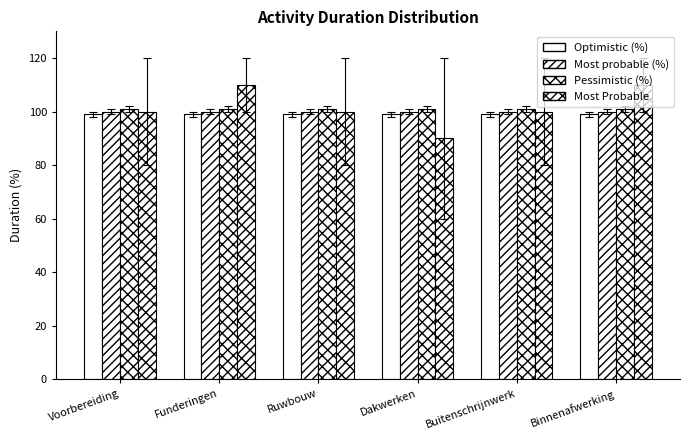

Reading left to right, extract all data points from this chart.

Optimistic (%): 99	99	99	99	99	99
Most probable (%): 100	100	100	100	100	100
Pessimistic (%): 101	101	101	101	101	101
Most Probable: 100	110	100	90	100	110